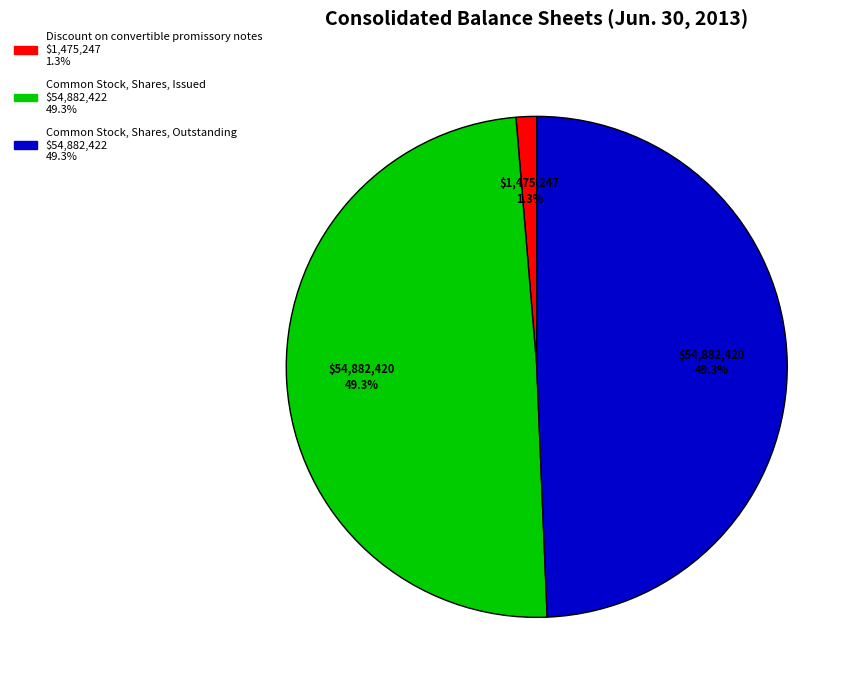

Is Discount on convertible promissory notes the majority of the pie?

No